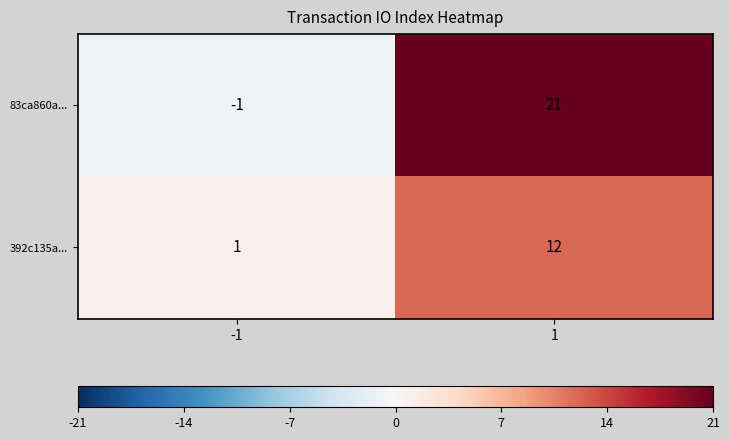

List the series in order of their peak value, highest first.

83ca860a..., 392c135a...